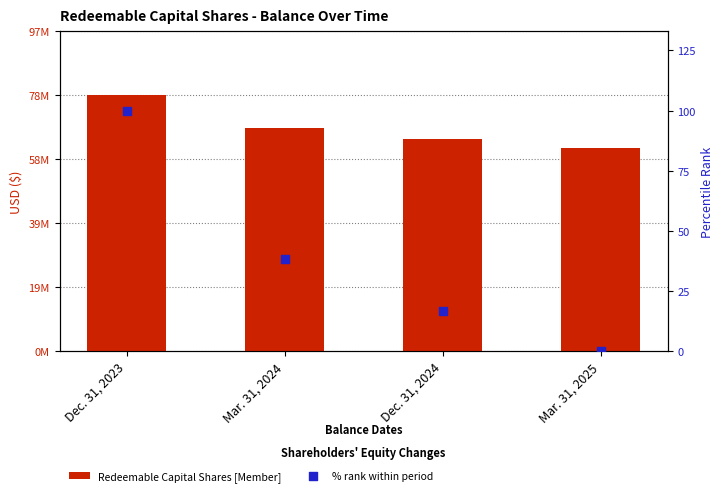

Which series has the largest total across all categories?

Redeemable Capital Shares [Member]